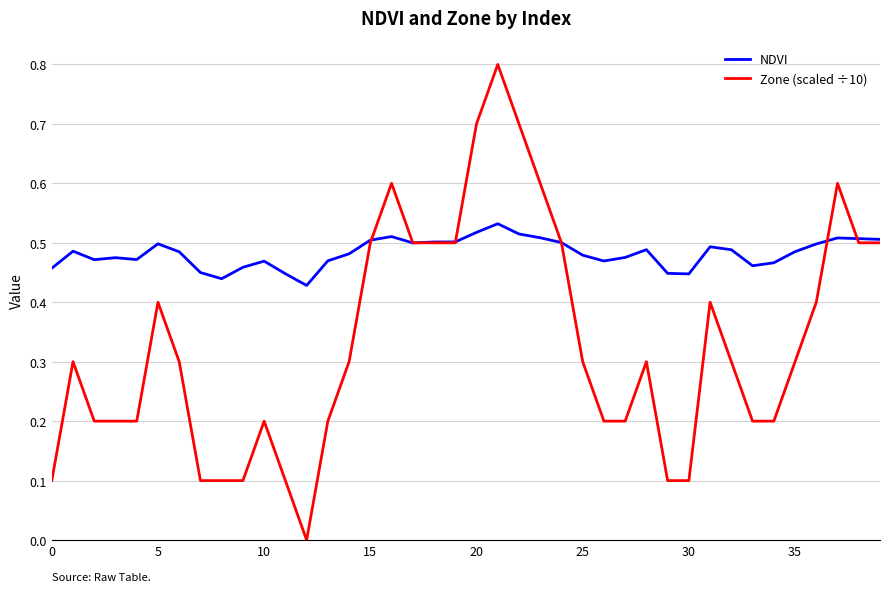

What is the highest value of the Zone (scaled ÷10) series?

0.8